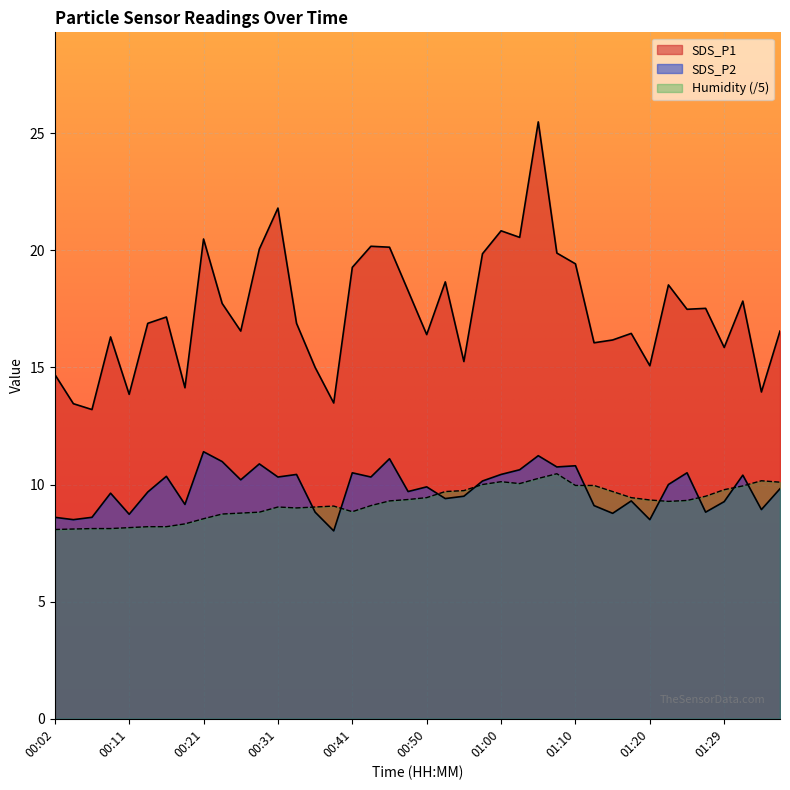

Does the chart display data point markers on the line(s)?

No